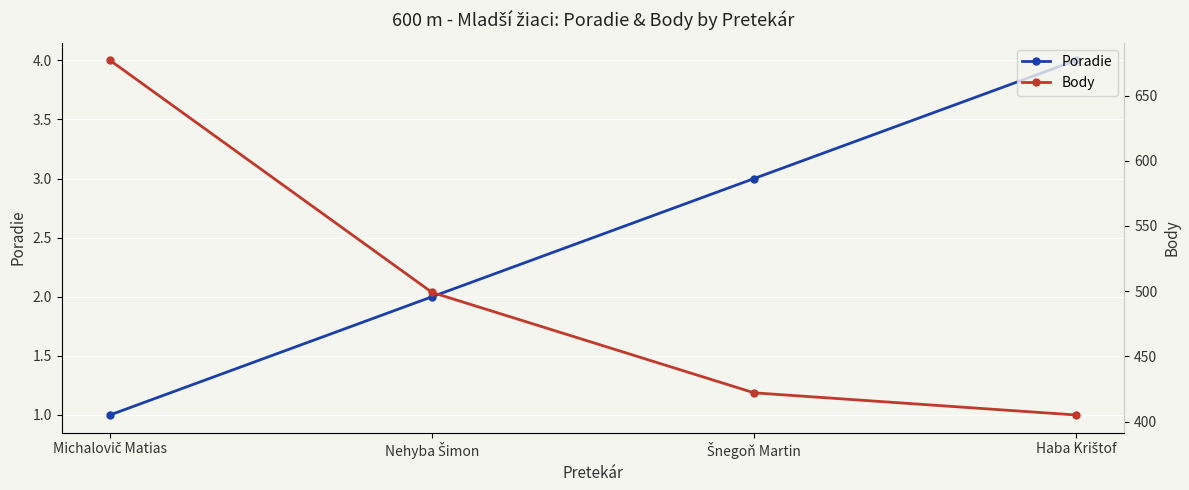

True or false: Body has a value of 405 at Haba Krištof.

True